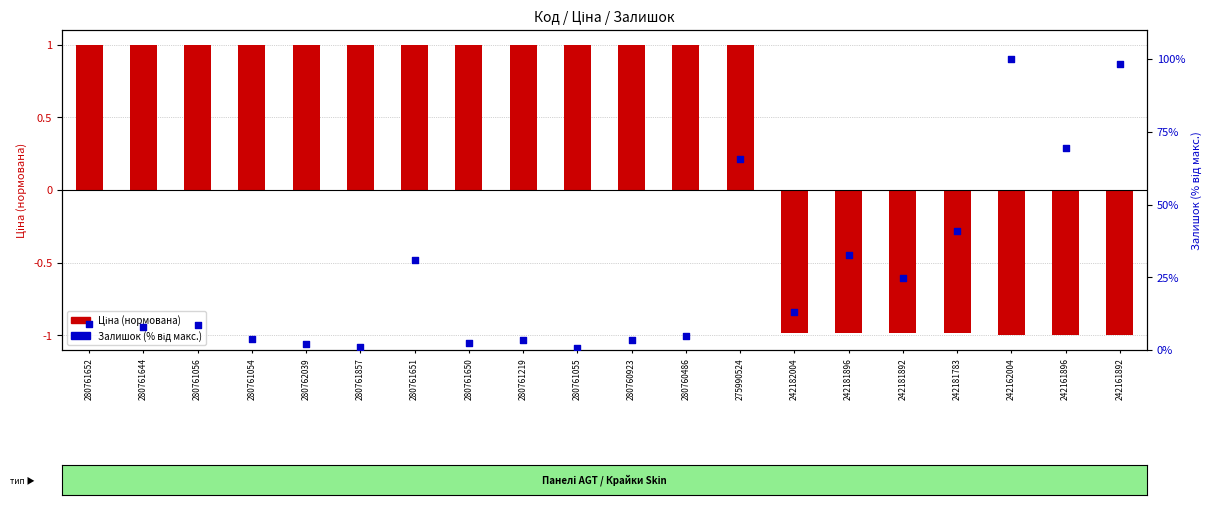

At how many categories does at least one series exceed 46?

4